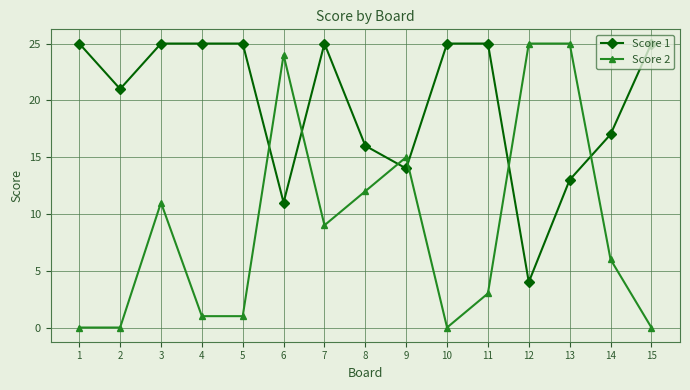

The value of Score 1 at 12 is 7. True or false?

False